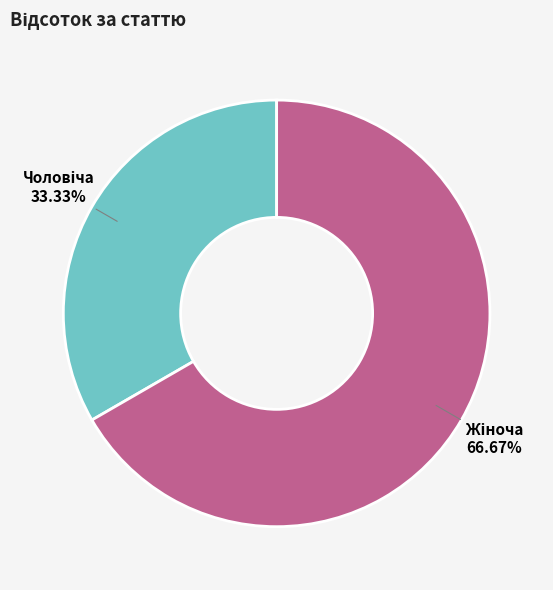

Is there any slice that represents more than half of the pie?

Yes